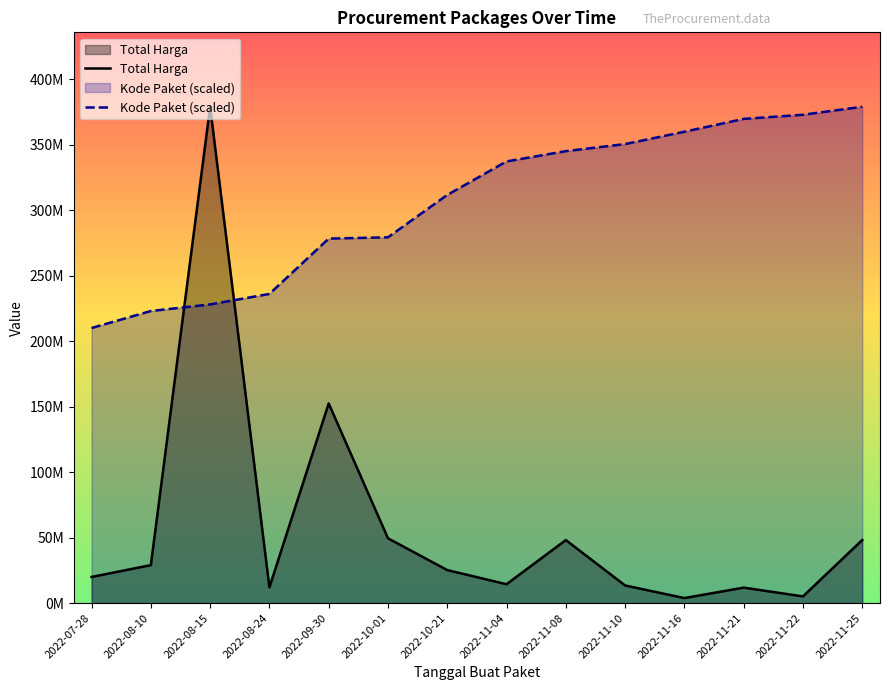

What is the label of the 11th point from the right?

2022-08-24